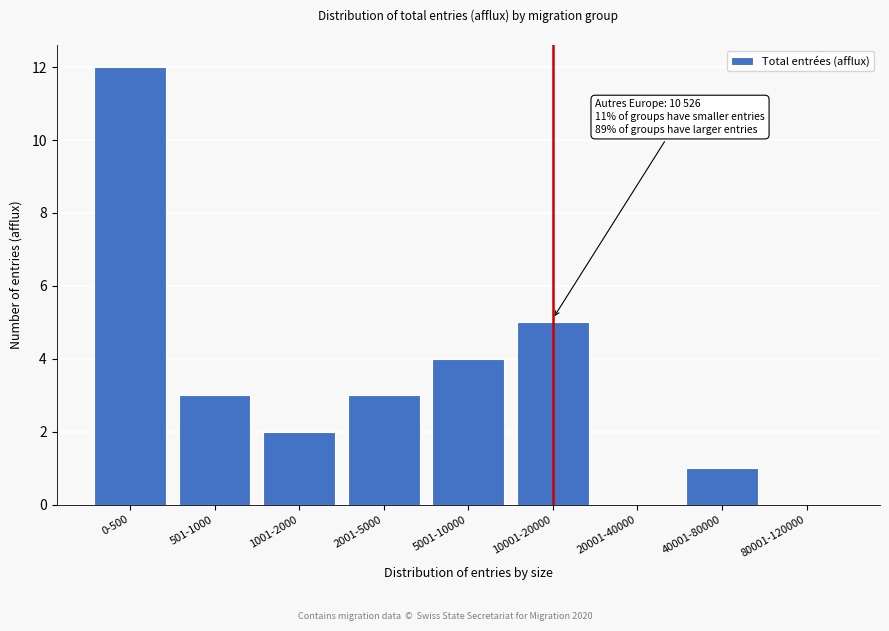

Reading right to left, extract all data points from this chart.

80001-120000=0	40001-80000=1	20001-40000=0	10001-20000=5	5001-10000=4	2001-5000=3	1001-2000=2	501-1000=3	0-500=12